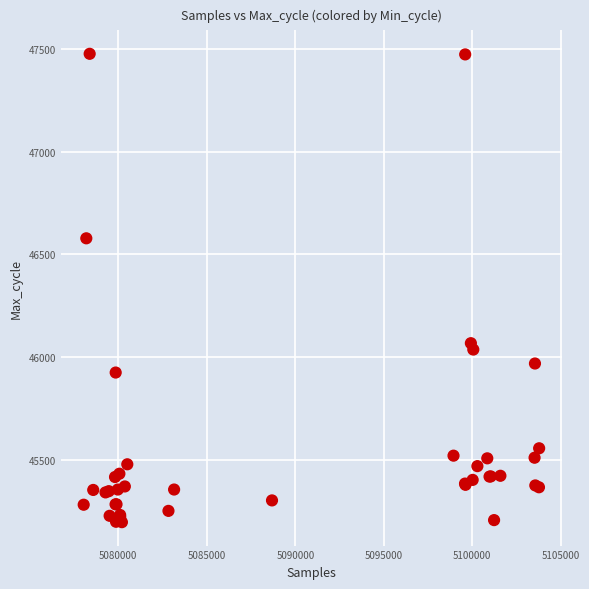

What Y value in the scatter plot is closest to 46336?

46578